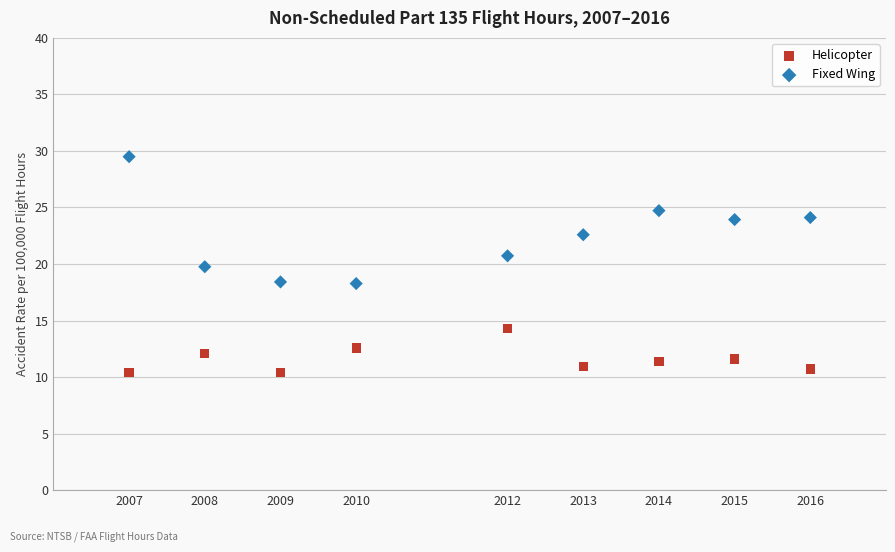

Which series reaches the maximum Y coordinate?

Fixed Wing